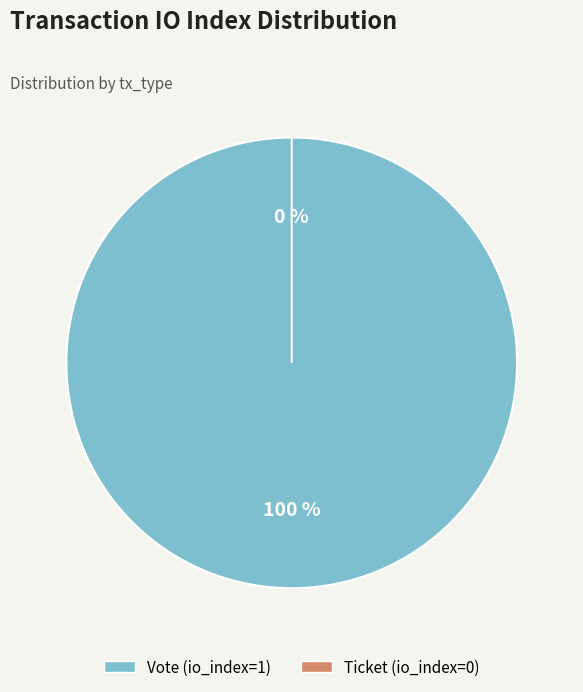

How many segments does this pie chart have?

2